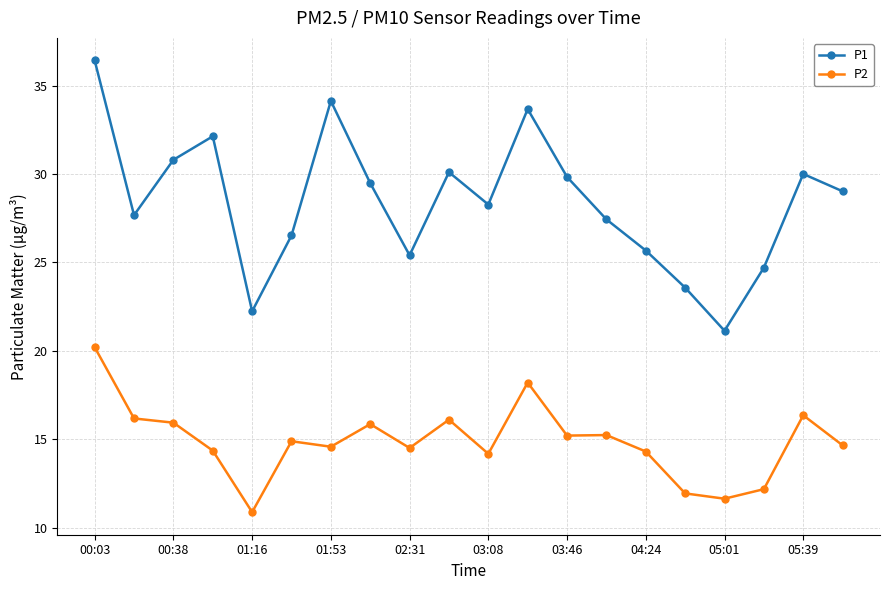

Rank the series by their average value, from lowest to highest.

P2, P1